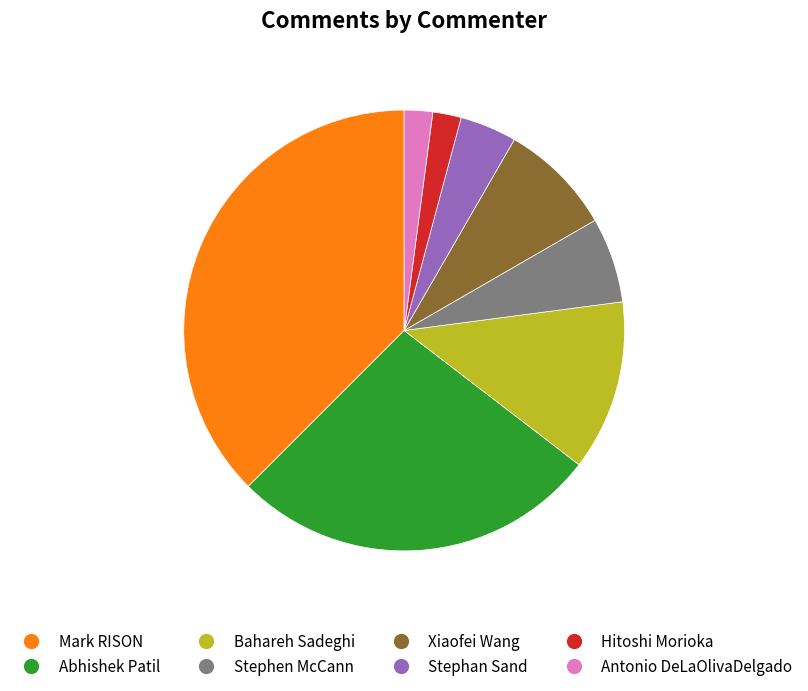

Combined, do Xiaofei Wang and Stephan Sand account for over 50%?

No